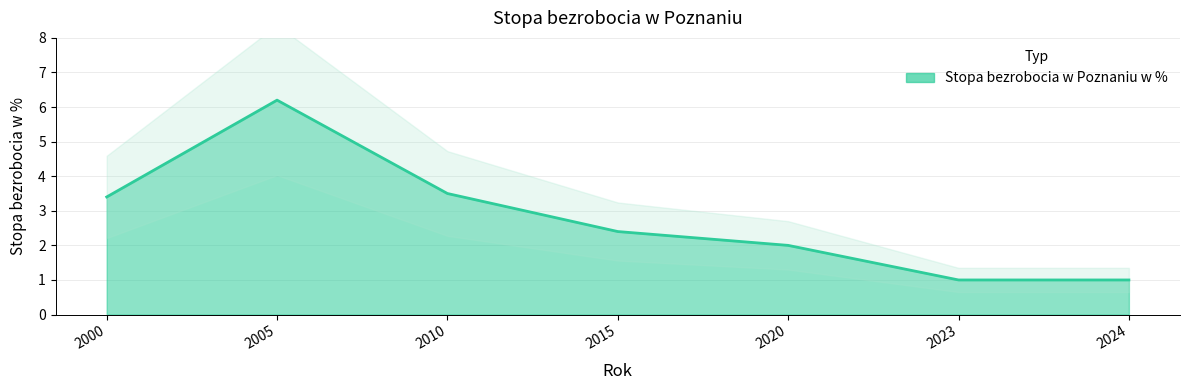

What is the value of the 6th point from the left?

1.0